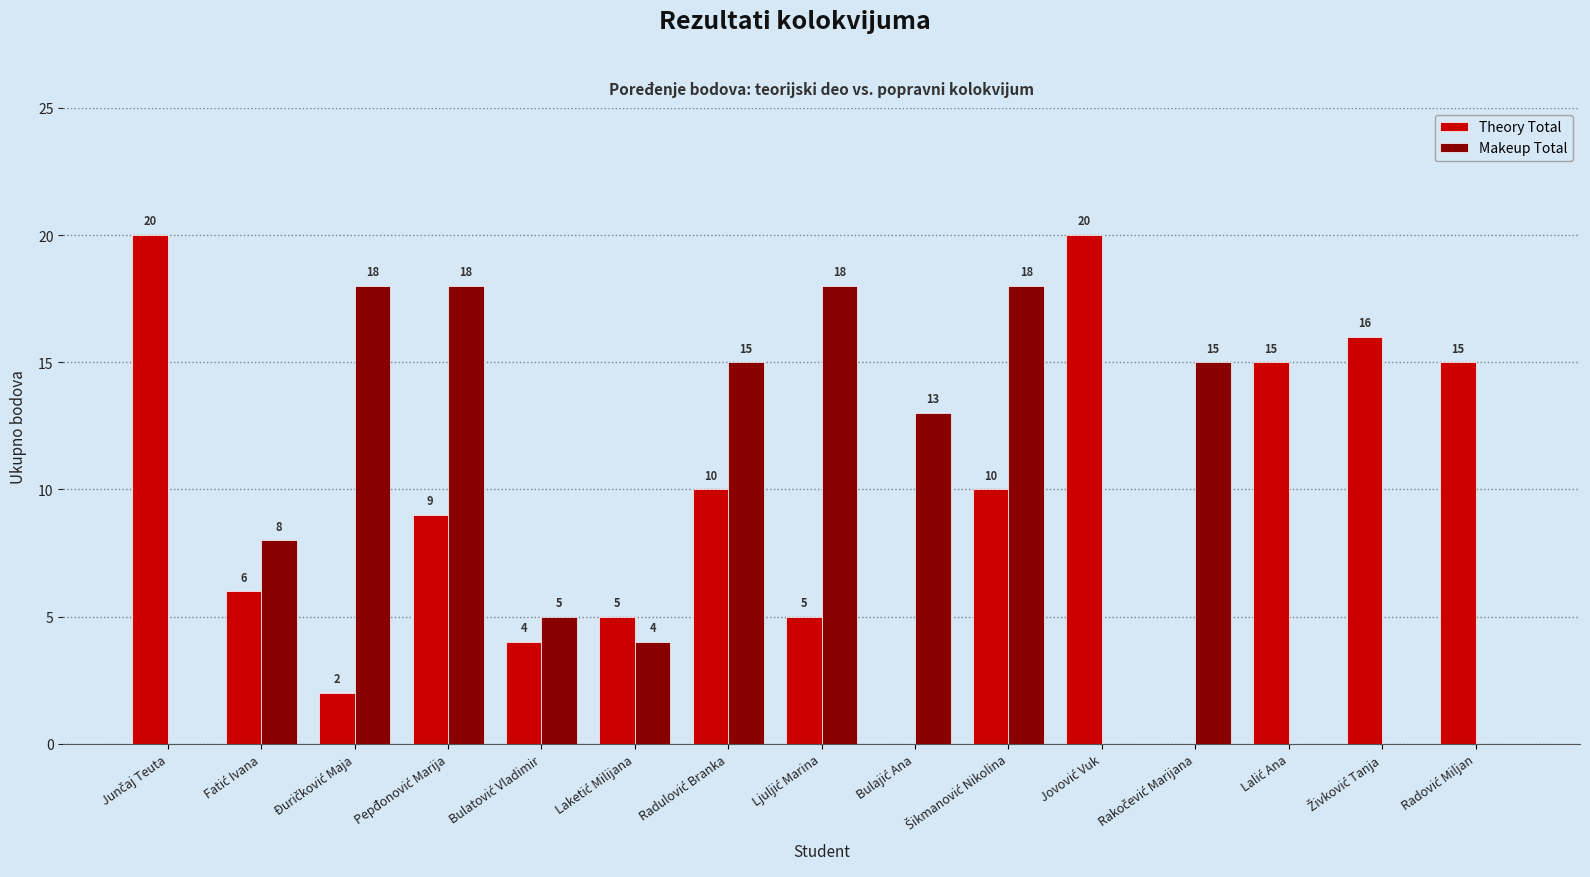

Reading right to left, what are all the values shown in this chart?

Theory Total: 15	16	15	0	20	10	0	5	10	5	4	9	2	6	20
Makeup Total: 0	0	0	15	0	18	13	18	15	4	5	18	18	8	0